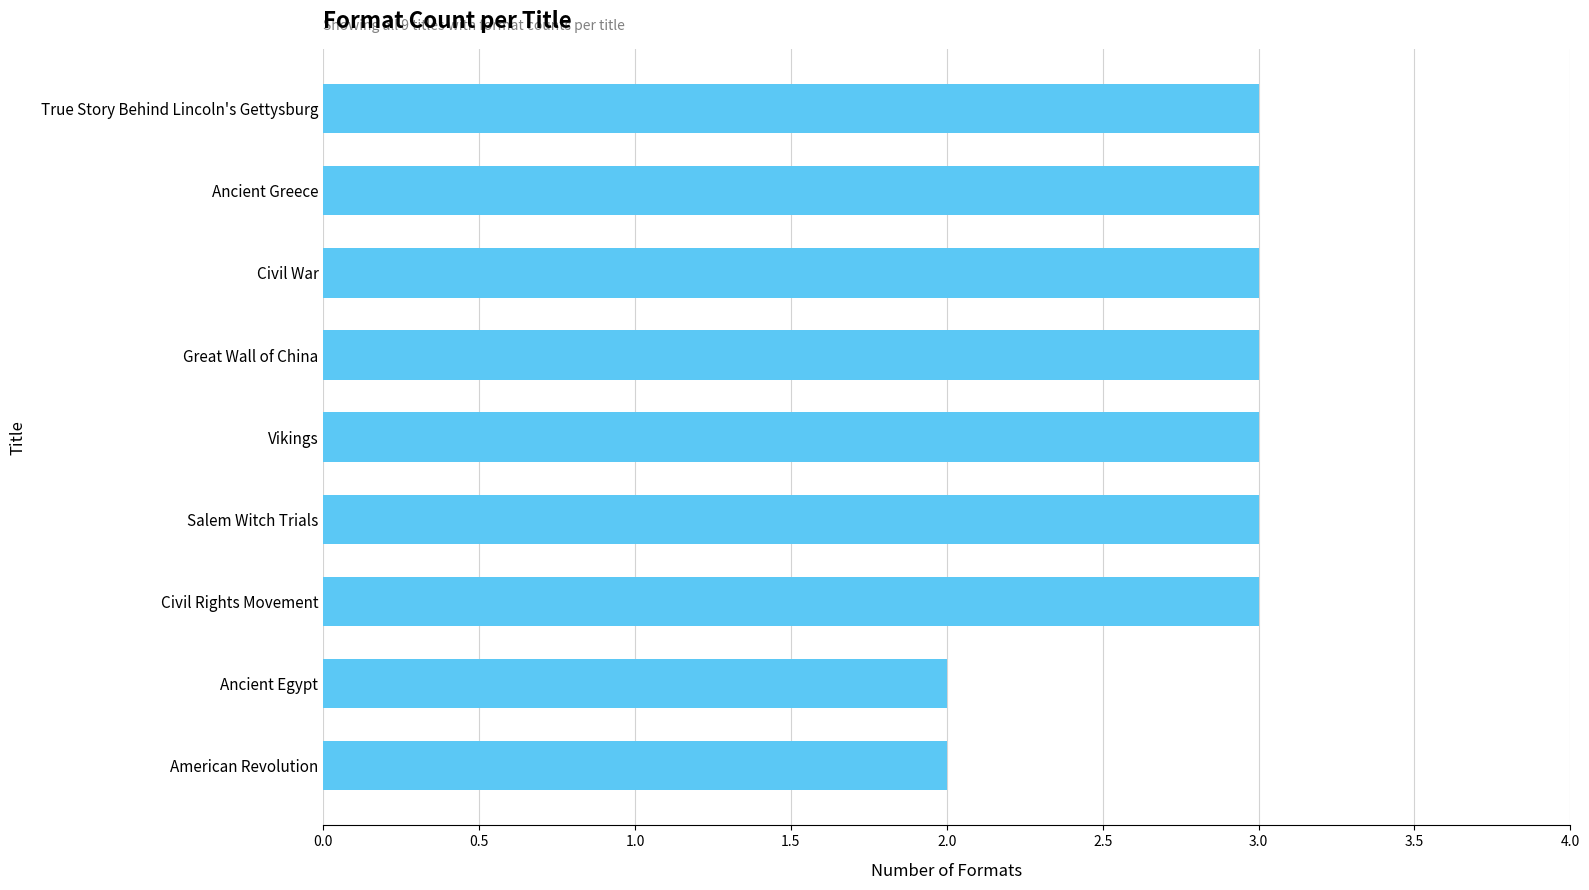

Does the chart contain any negative values?

No